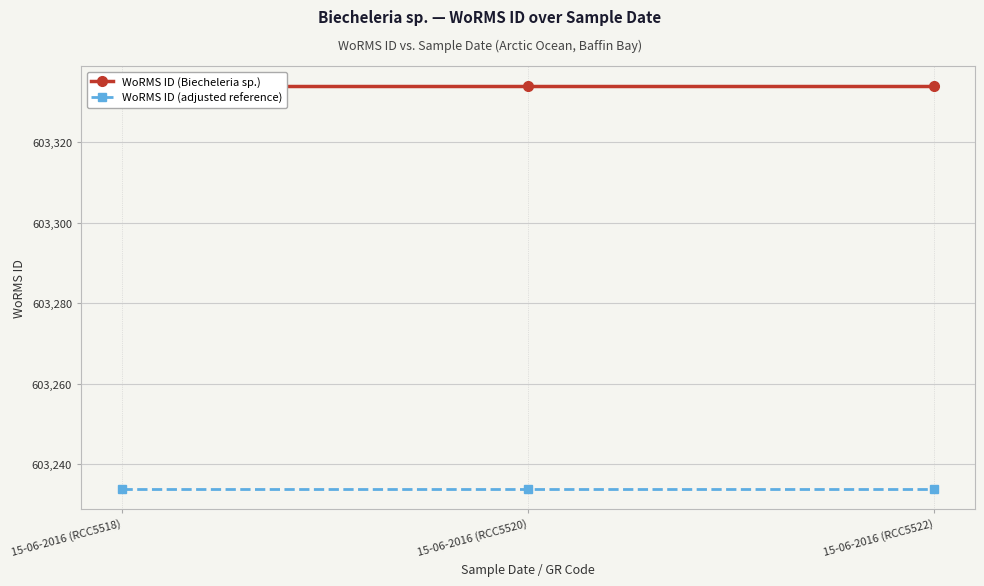

Where is WoRMS ID (adjusted reference) nearest to the value 603234?

15-06-2016 (RCC5518)